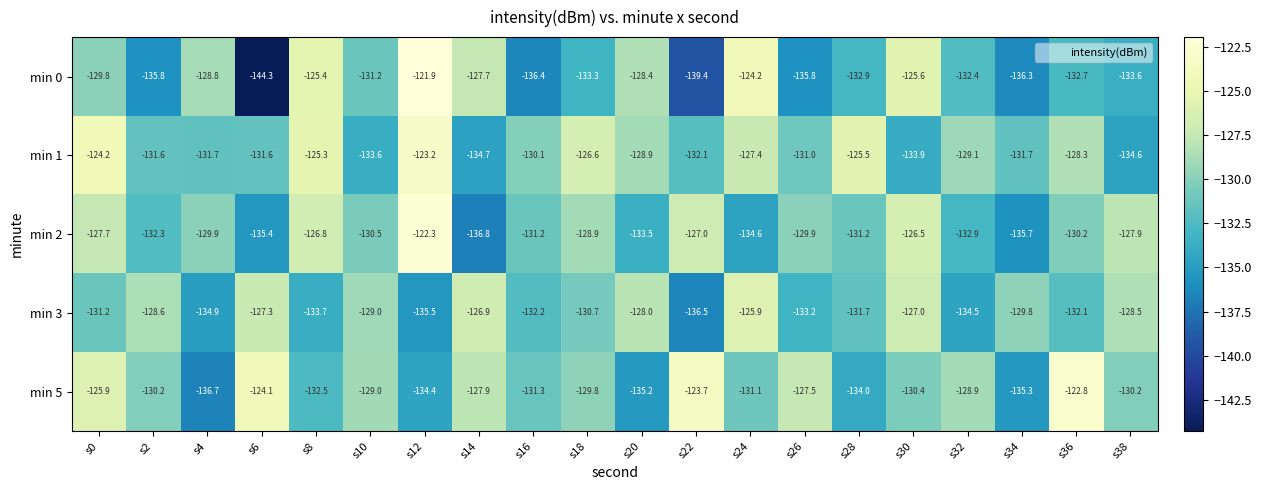

List the series in order of their peak value, lowest first.

min 3, min 1, min 5, min 2, min 0